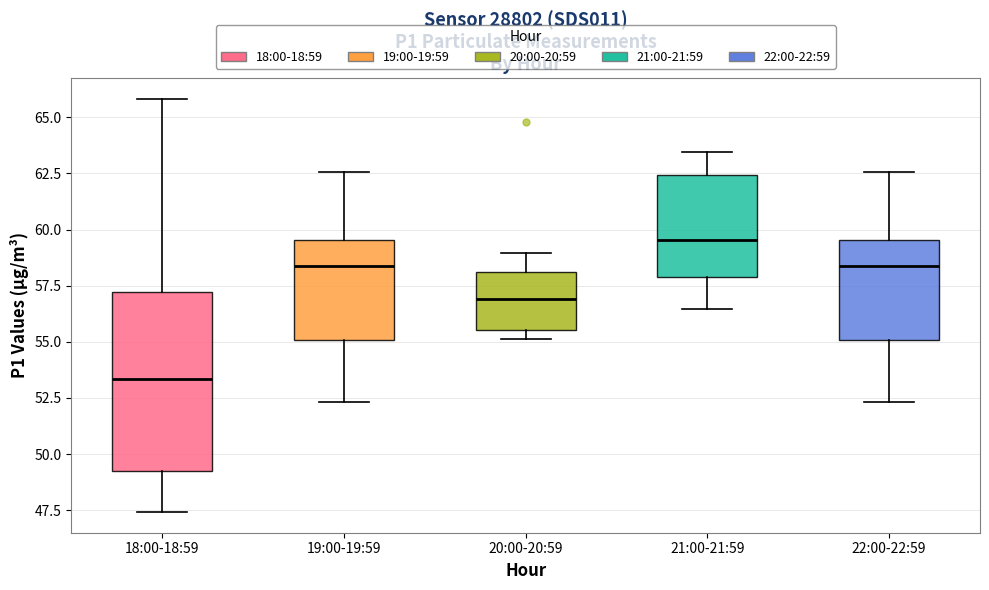

Which box has the lowest median line?

18:00-18:59